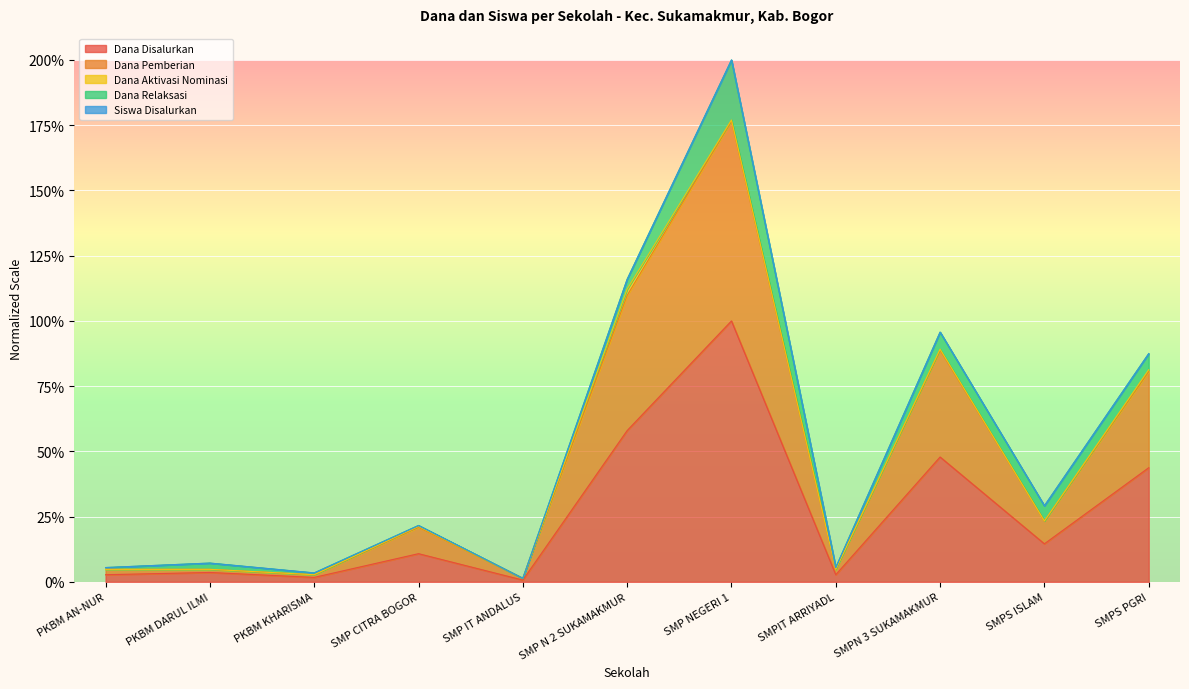

What is the label of the 9th point from the left?

SMPN 3 SUKAMAKMUR